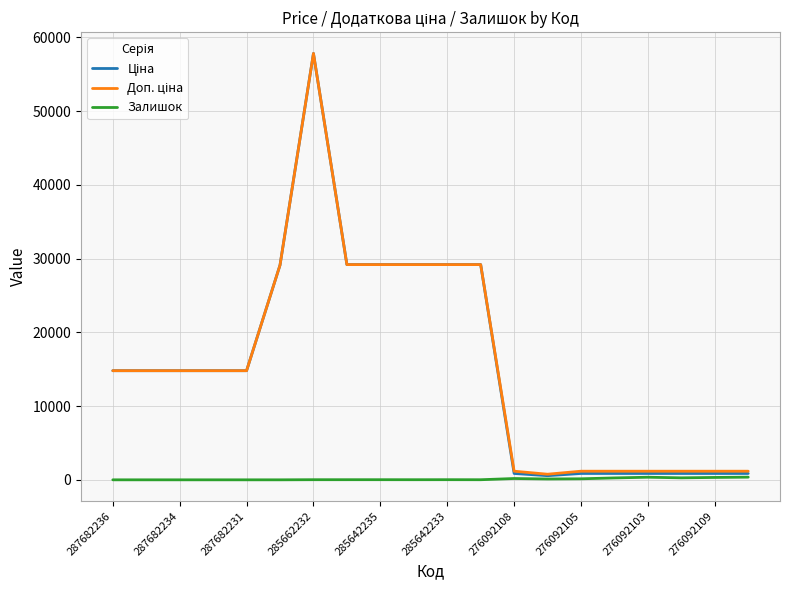

What is the greatest value displayed?

57826.2